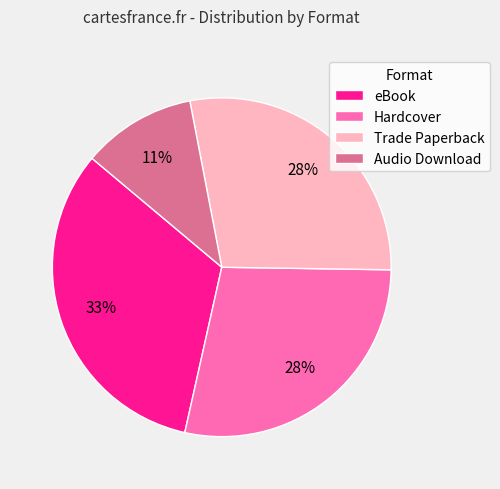

Which category has the smallest portion of the pie?

Audio Download